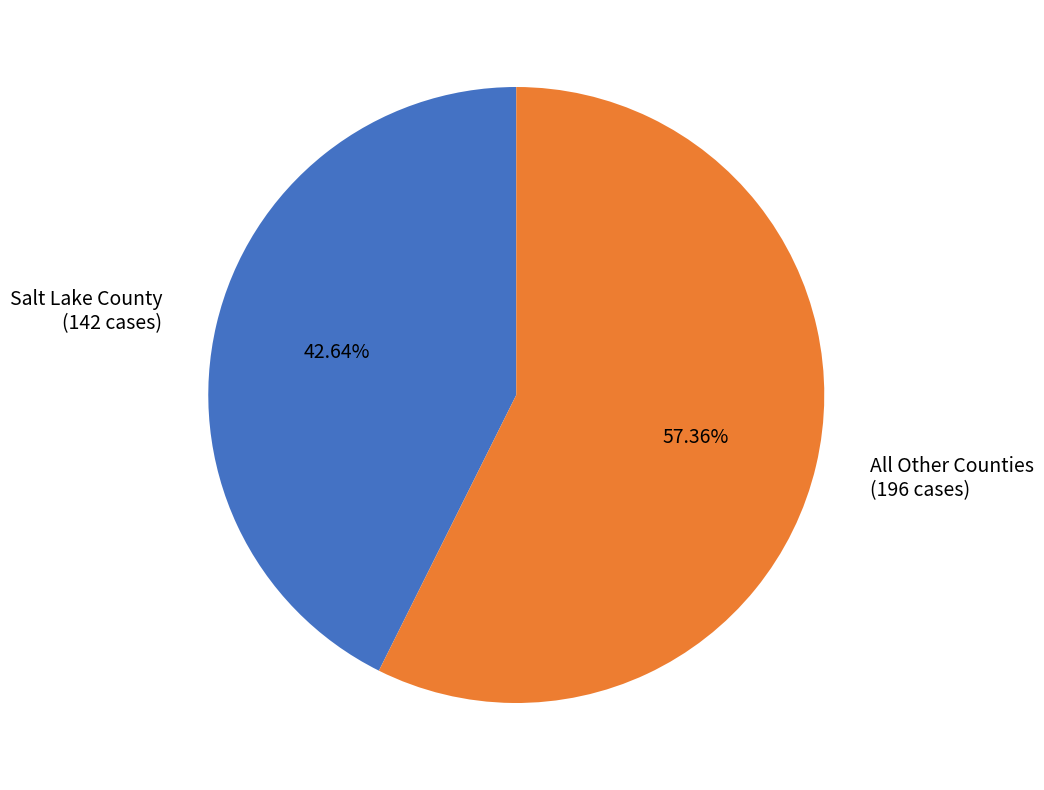

Rank the categories by value from lowest to highest.

Salt Lake County (142 cases), All Other Counties (196 cases)